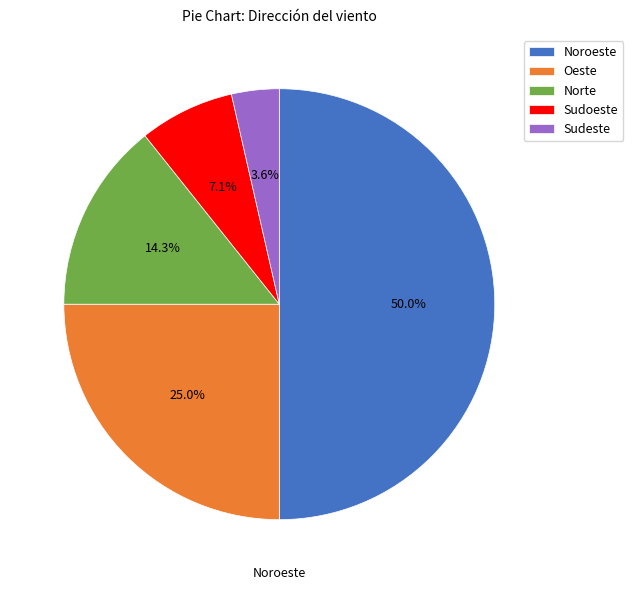

Does Sudoeste represent more than half of the total?

No